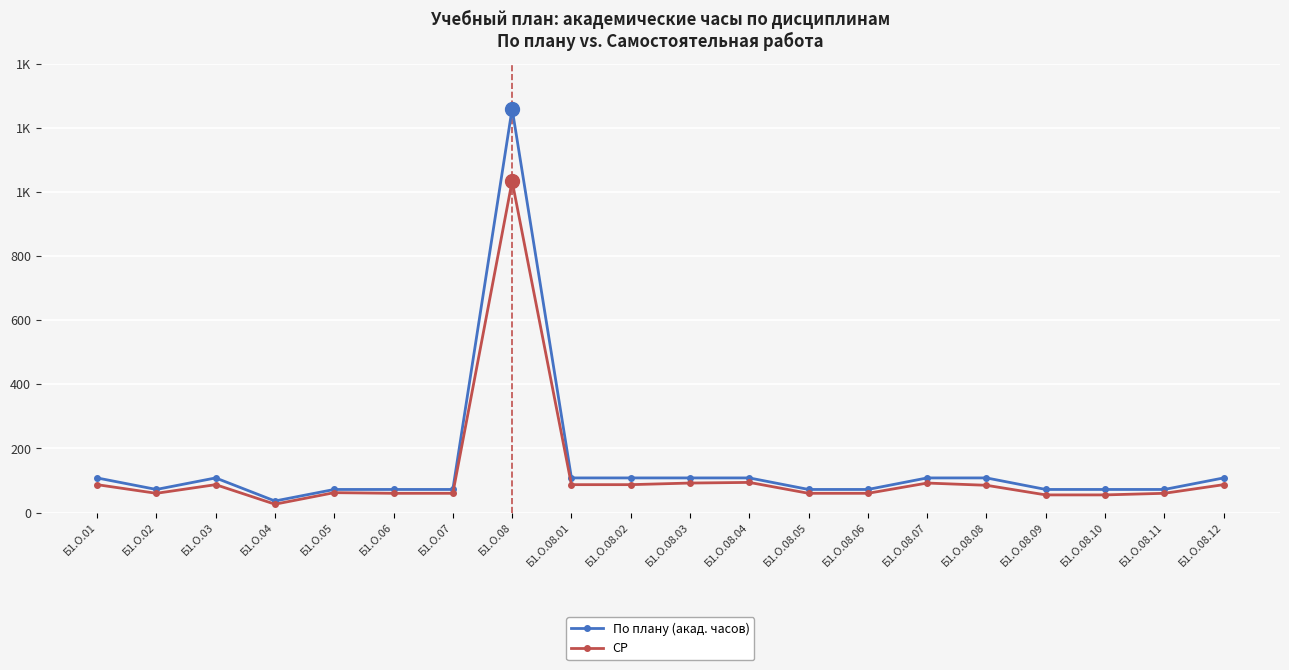

At which label does СР reach its peak?

Б1.О.08